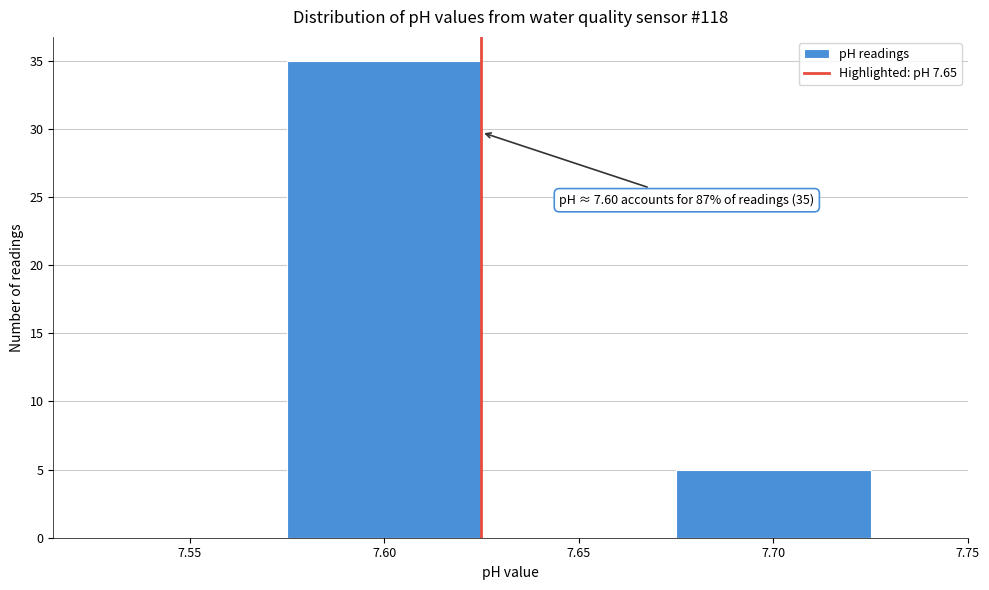

Reading left to right, extract all data points from this chart.

7.55=0	7.60=35	7.65=0	7.70=5